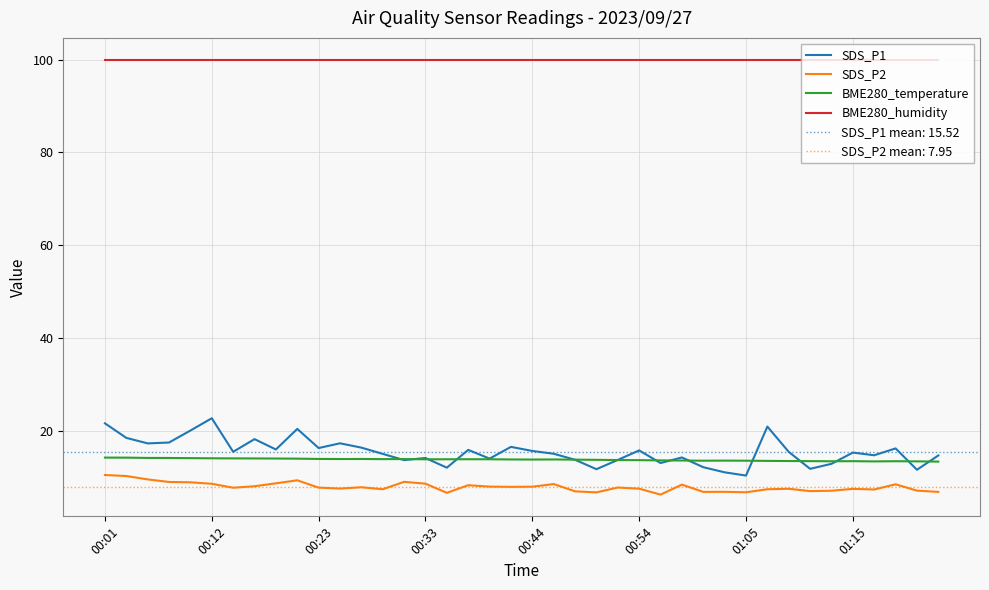

At which label is BME280_humidity closest to 100?

00:01